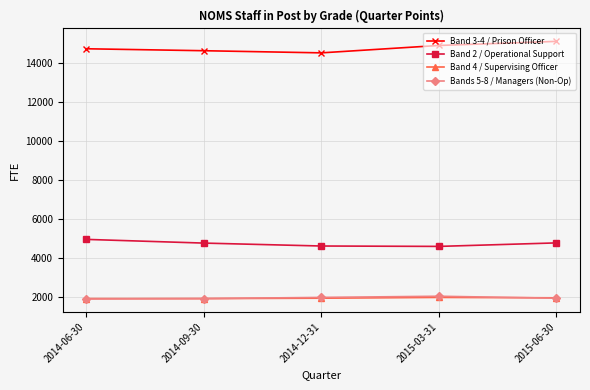

In Band 4 / Supervising Officer, how many points are higher than both neighbors (excluding endpoints)?

1